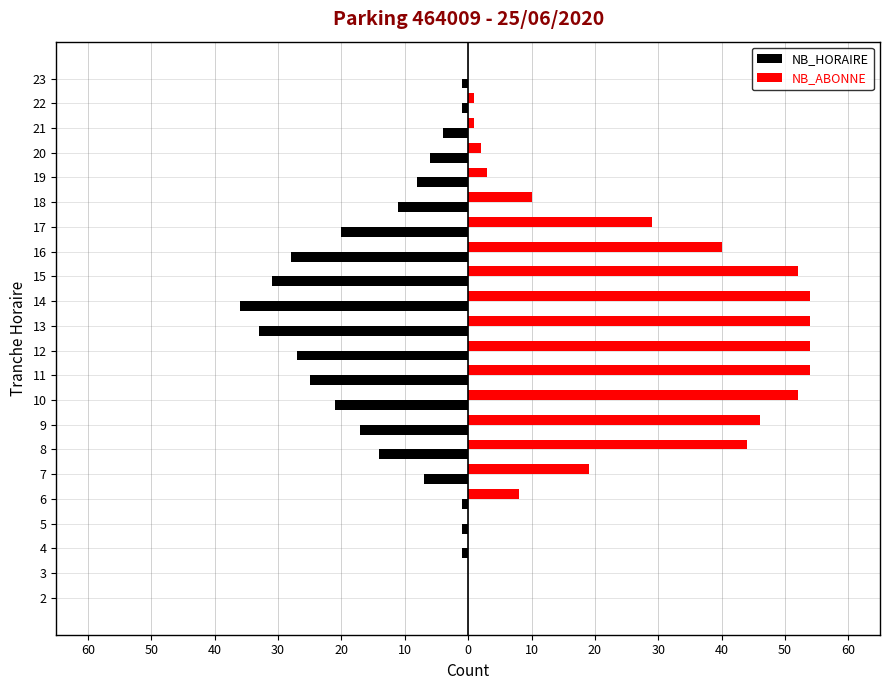

What are all the series names shown in the legend?

NB_HORAIRE, NB_ABONNE